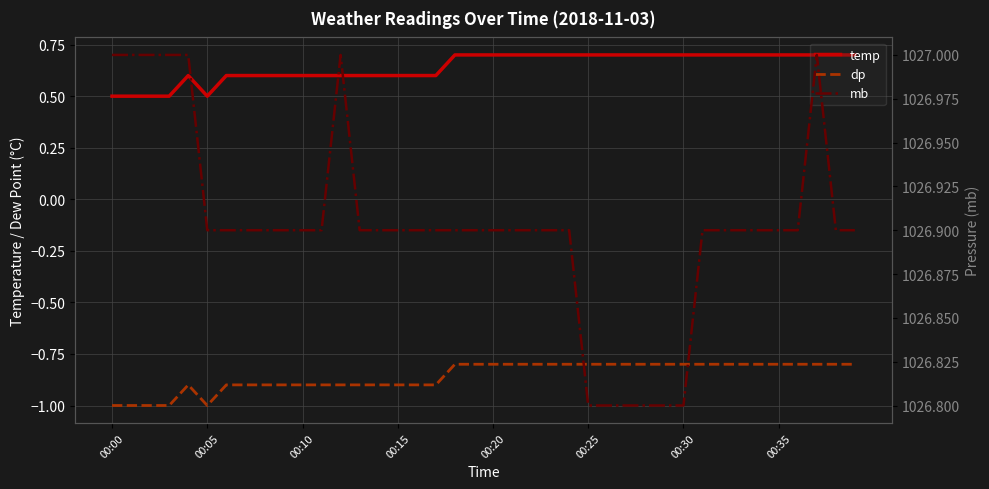

Reading left to right, extract all data points from this chart.

temp: 0.5	0.5	0.5	0.5	0.6	0.5	0.6	0.6	0.6	0.6	0.6	0.6	0.6	0.6	0.6	0.6	0.6	0.6	0.7	0.7	0.7	0.7	0.7	0.7	0.7	0.7	0.7	0.7	0.7	0.7	0.7	0.7	0.7	0.7	0.7	0.7	0.7	0.7	0.7	0.7
dp: -1.0	-1.0	-1.0	-1.0	-0.9	-1.0	-0.9	-0.9	-0.9	-0.9	-0.9	-0.9	-0.9	-0.9	-0.9	-0.9	-0.9	-0.9	-0.8	-0.8	-0.8	-0.8	-0.8	-0.8	-0.8	-0.8	-0.8	-0.8	-0.8	-0.8	-0.8	-0.8	-0.8	-0.8	-0.8	-0.8	-0.8	-0.8	-0.8	-0.8
mb: 1027.0	1027.0	1027.0	1027.0	1027.0	1026.9	1026.9	1026.9	1026.9	1026.9	1026.9	1026.9	1027.0	1026.9	1026.9	1026.9	1026.9	1026.9	1026.9	1026.9	1026.9	1026.9	1026.9	1026.9	1026.9	1026.8	1026.8	1026.8	1026.8	1026.8	1026.8	1026.9	1026.9	1026.9	1026.9	1026.9	1026.9	1027.0	1026.9	1026.9